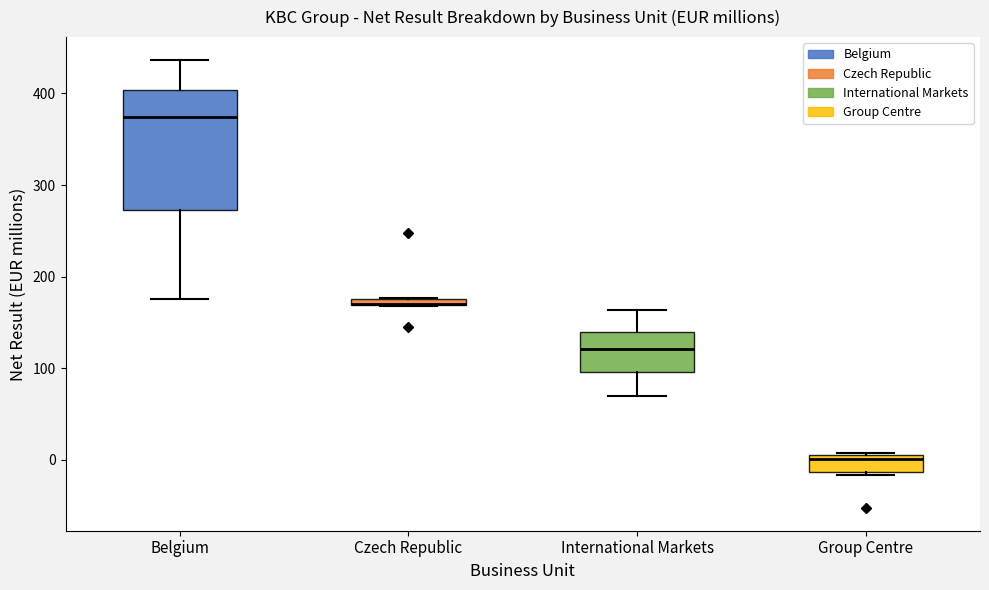

Where does the lower whisker of the box for Belgium end on the y-axis? The values are not printed on the chart, so give them approximately, as read against the axis.

180